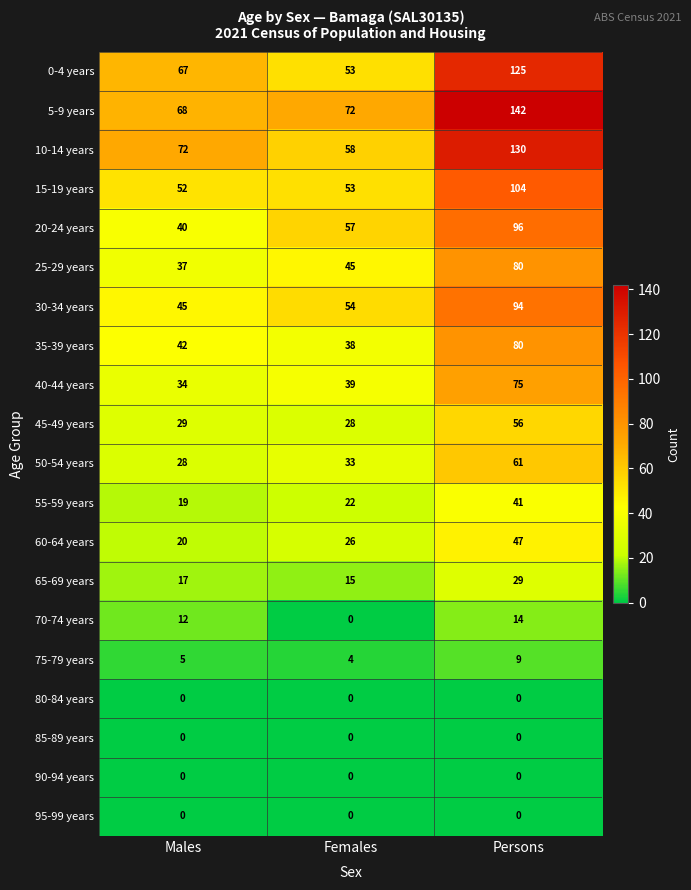

What is the difference between the highest and lowest values at Females?

72